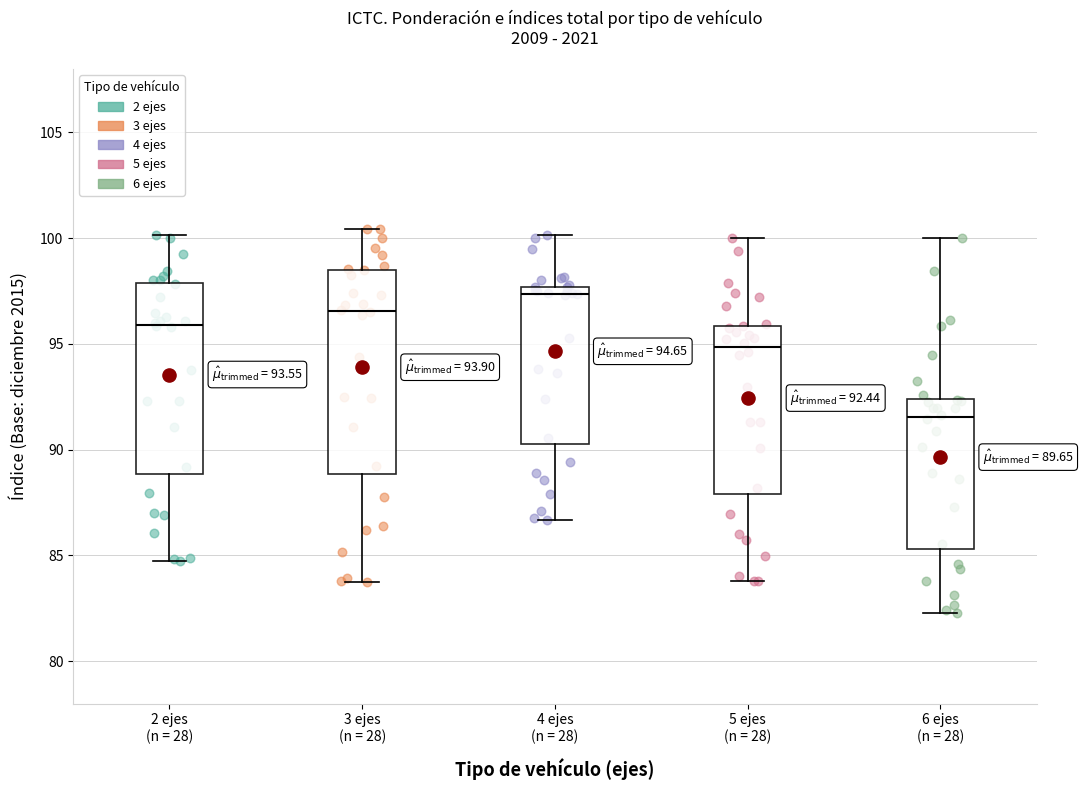

Which box's median line is the highest?

4 ejes (n = 28)